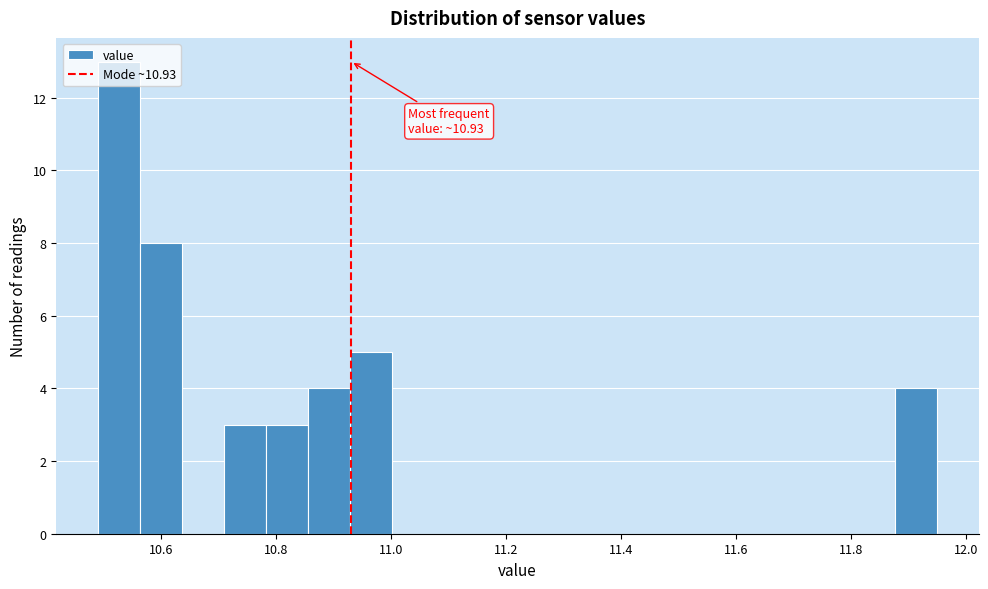

Read against the x-axis, roughly where is the centre of the tallest bar?

10.52